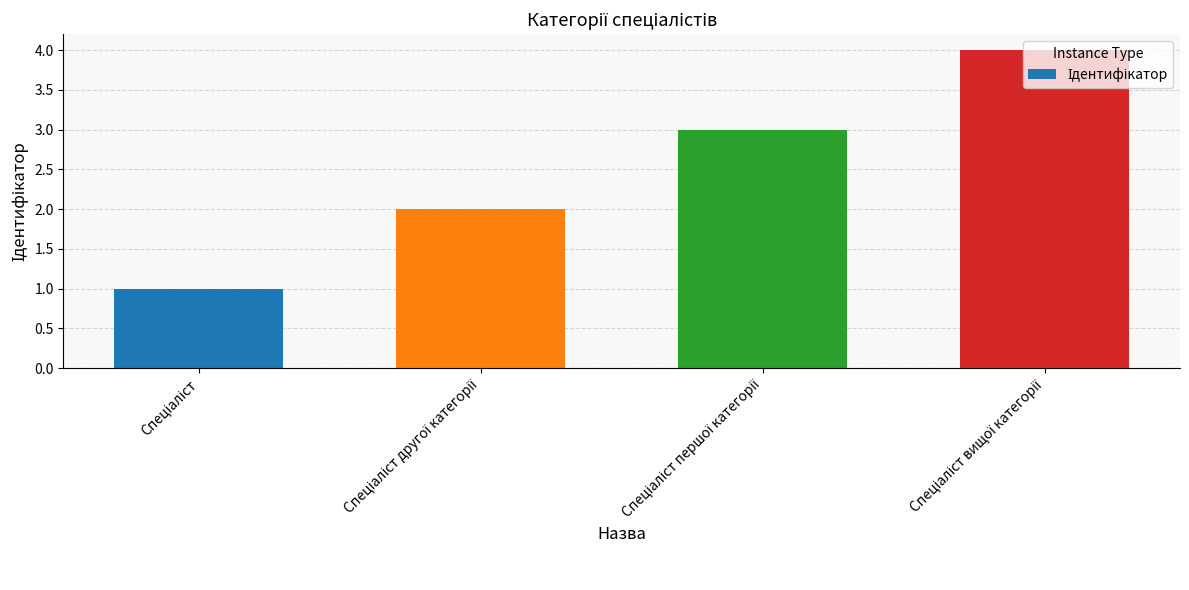

What is the difference between the maximum and minimum values?

3